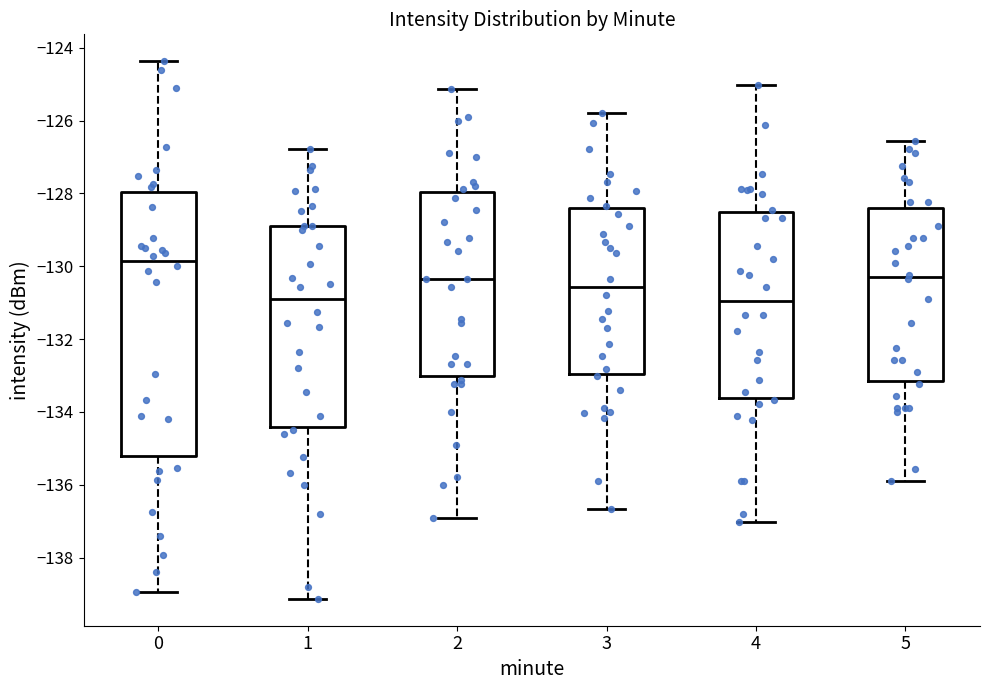

Comparing the boxes themselves (not the whiskers), which one is the tallest?

0